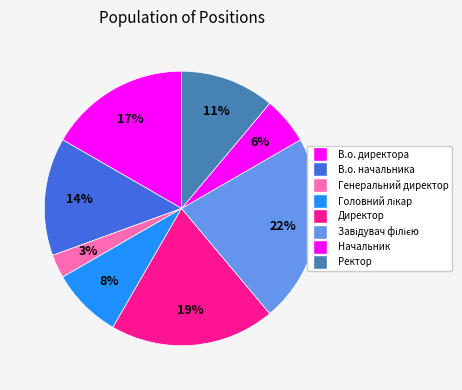

How many segments does this pie chart have?

8